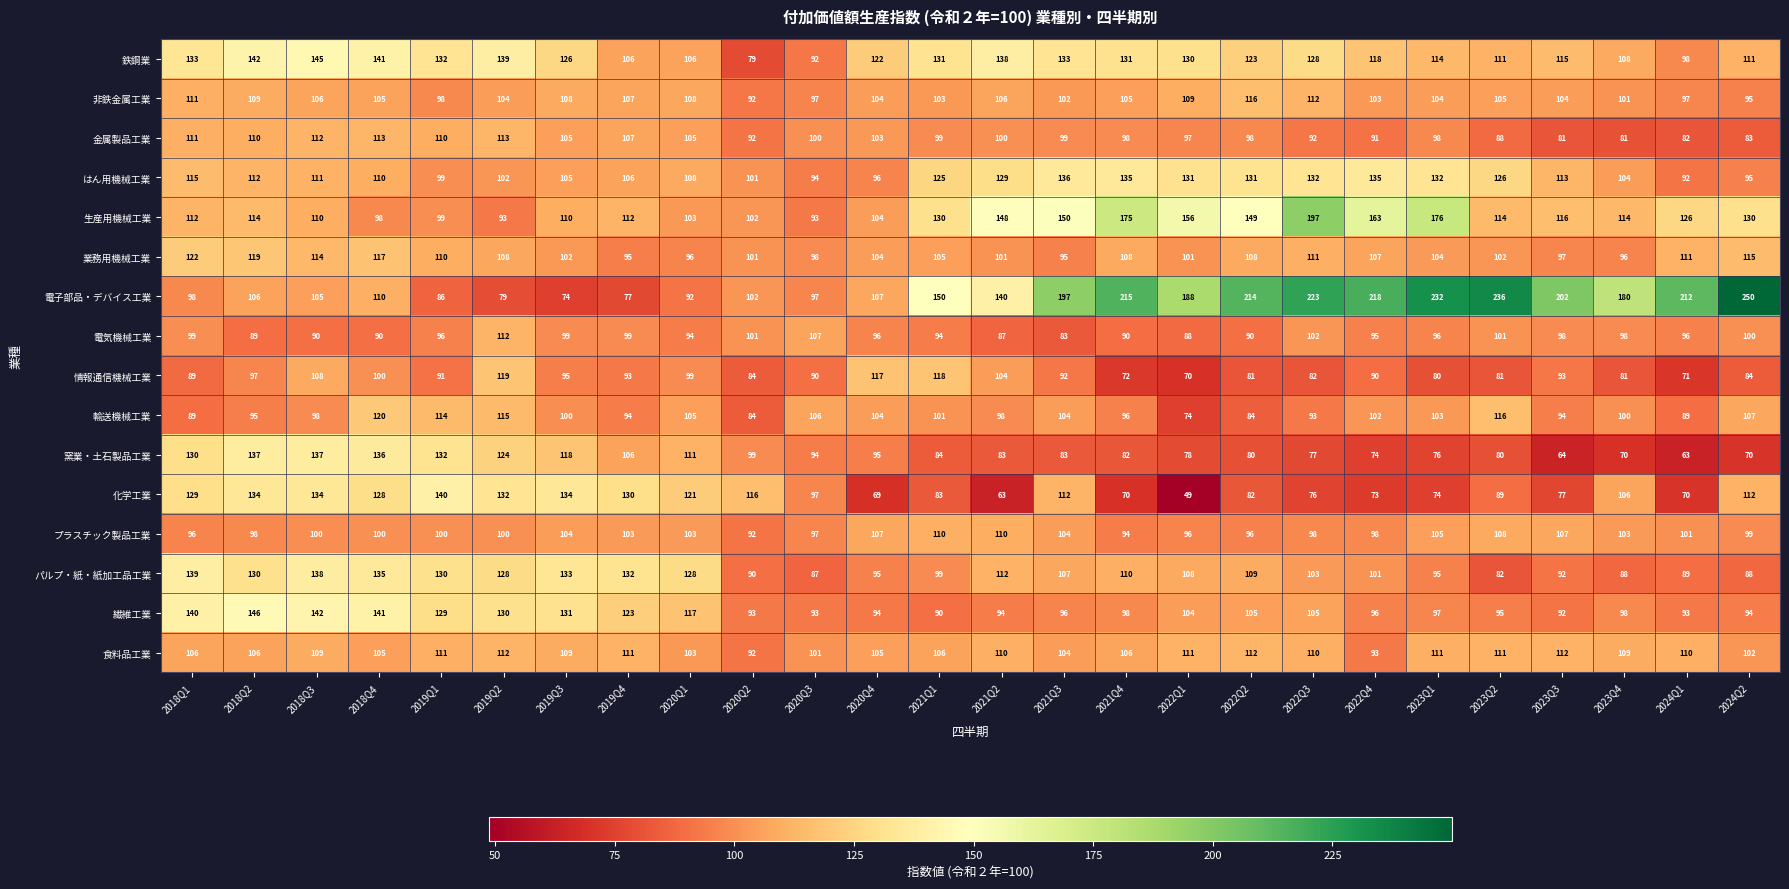

At which category is the sum across all series the highest?

2018Q3